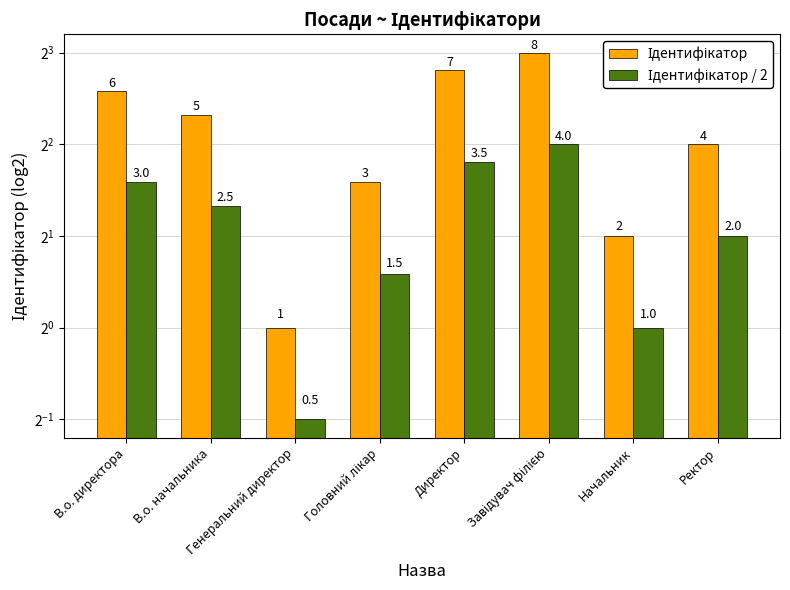

What is the label of the 1st bar from the left?

В.о. директора